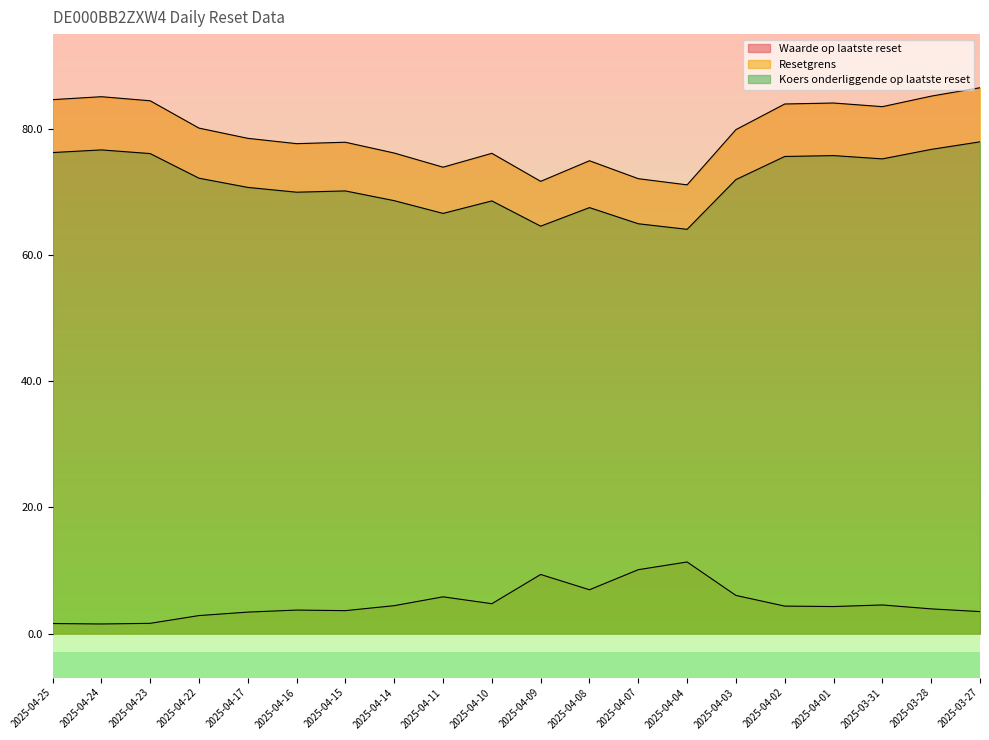

The Koers onderliggende op laatste reset series shows 22.3 at 2025-04-02. True or false?

False